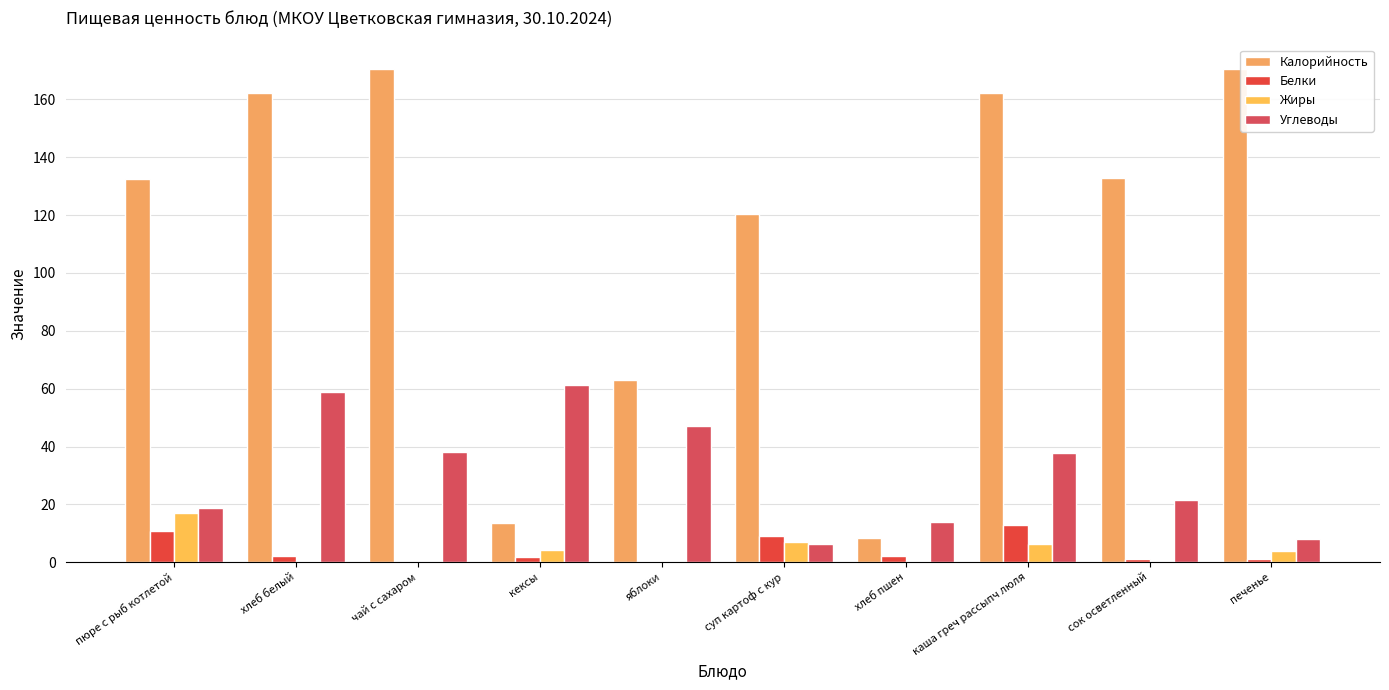

Read the Калорийность value at хлеб пшен.

8.5